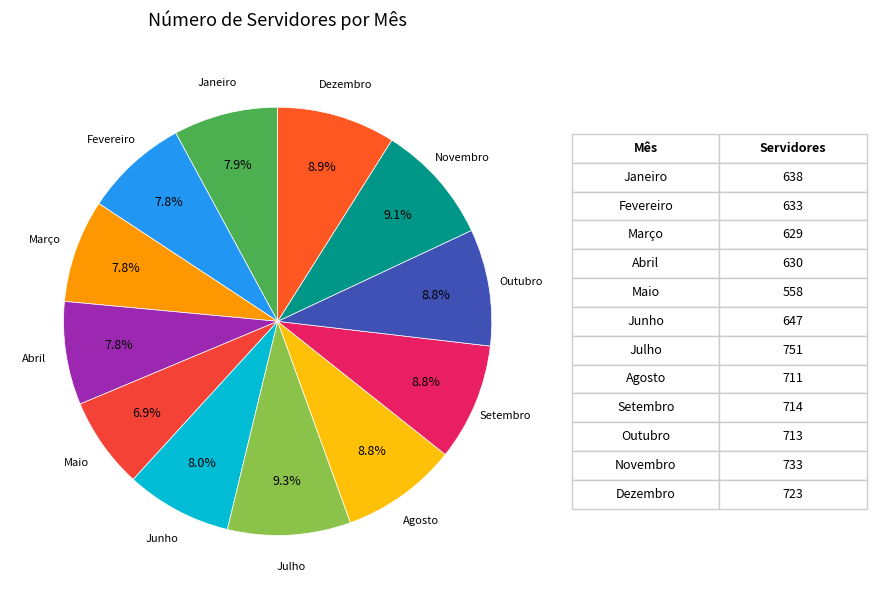

Which category has the biggest portion of the pie?

Julho